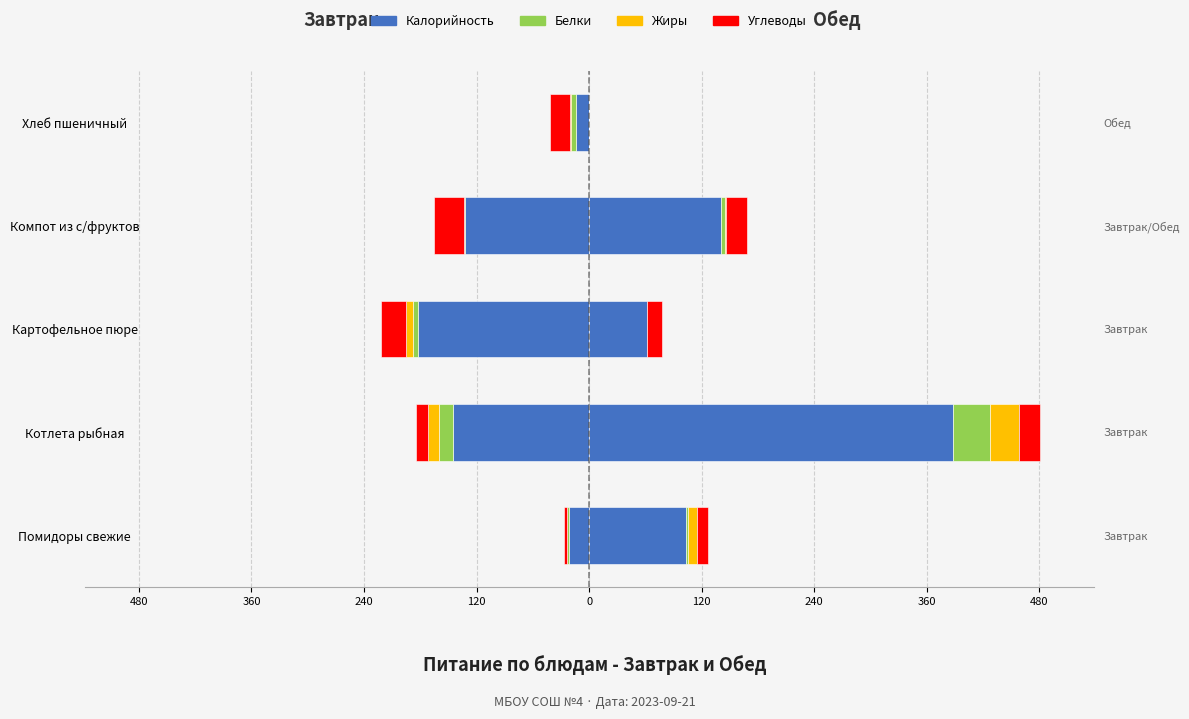

How many values in the Жиры series are below -1?

3